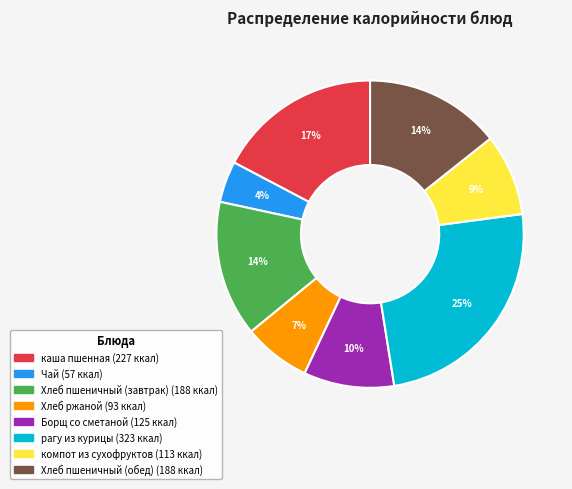

Does Чай account for over 50% of the chart?

No